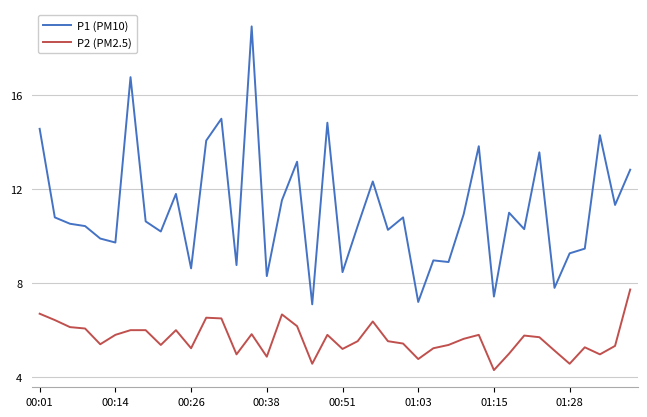

What is the difference between the maximum and minimum values in the P1 (PM10) series?

11.8